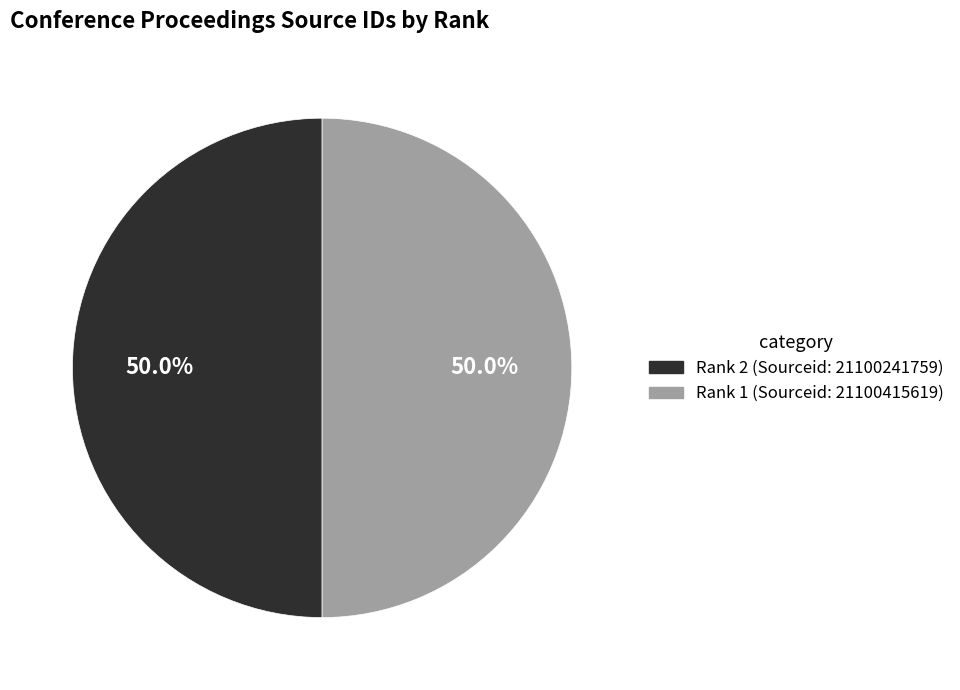

Count the number of slices in the pie.

2